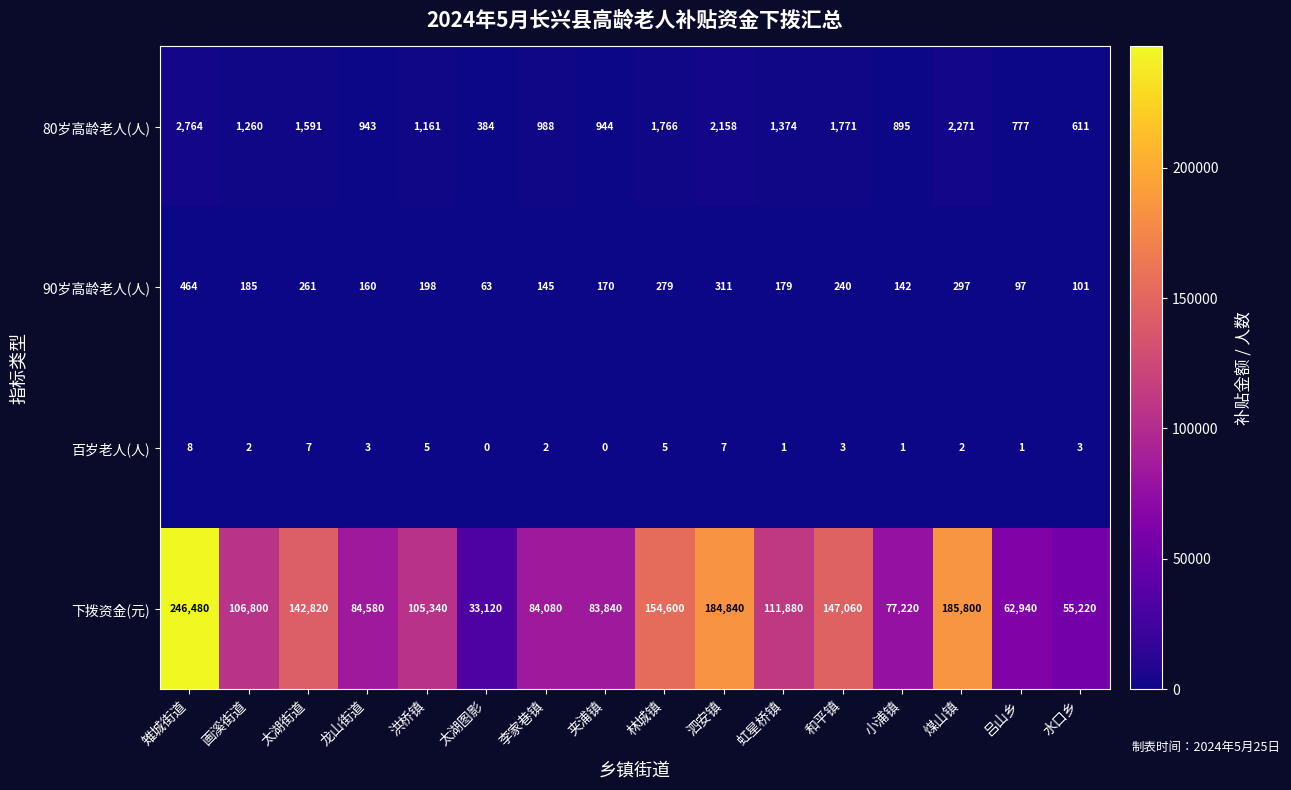

What is the total value across all series at 龙山街道?

85686